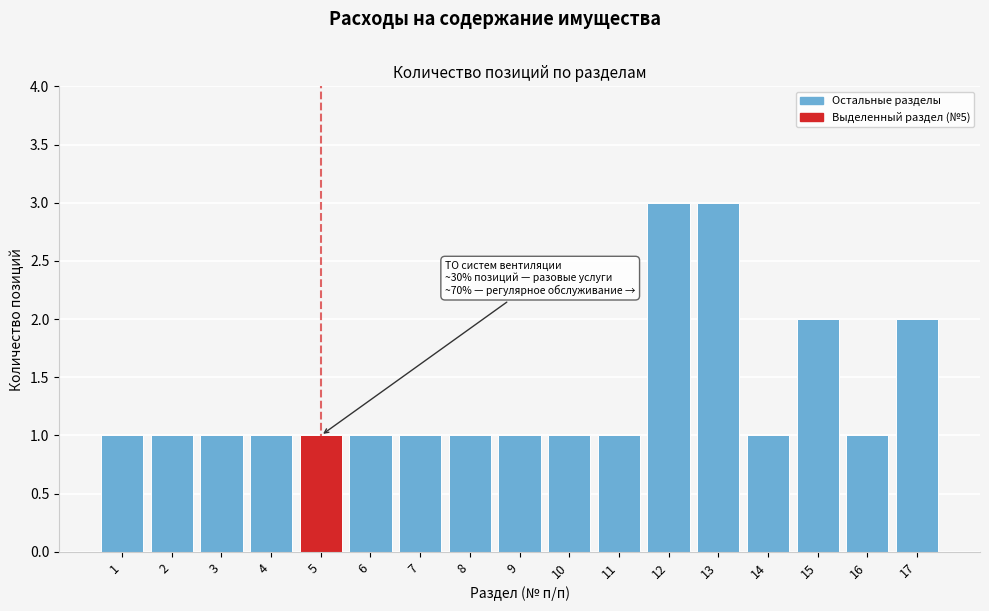

Reading left to right, list all the values displayed in this chart.

1=1	2=1	3=1	4=1	5=1	6=1	7=1	8=1	9=1	10=1	11=1	12=3	13=3	14=1	15=2	16=1	17=2